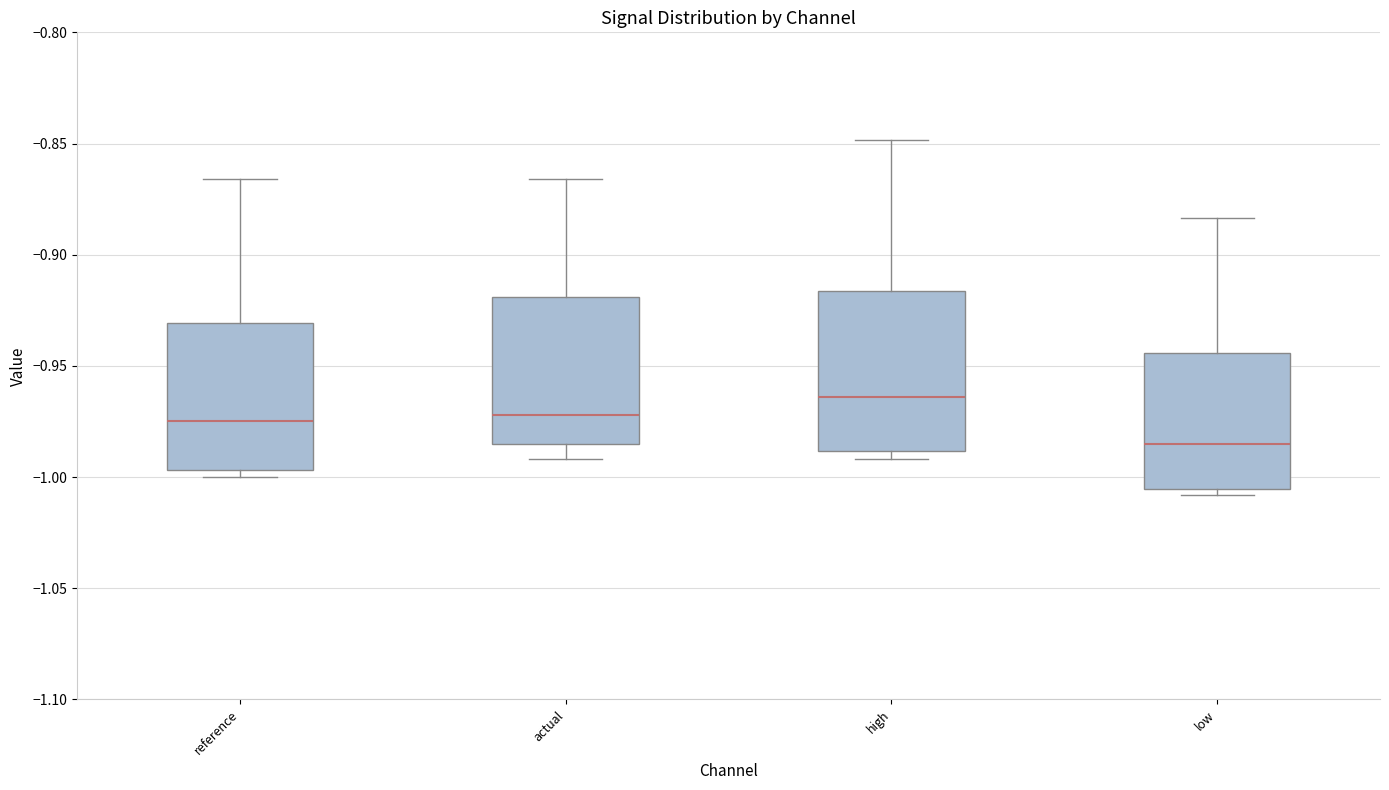

Which box is the tallest, from its lower edge to its upper edge?

high